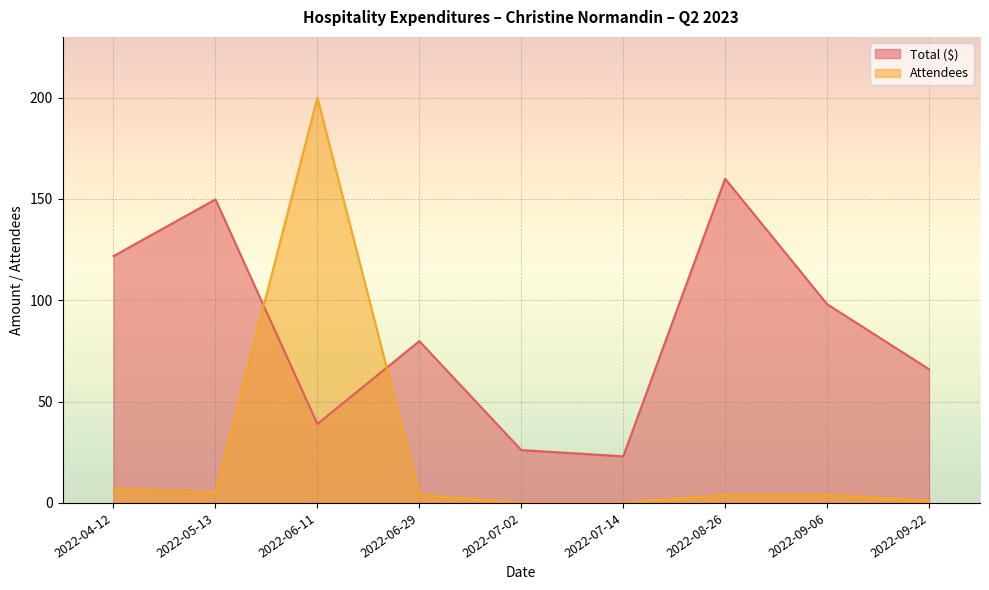

Reading left to right, list all the values displayed in this chart.

Total ($): 2022-04-12=121.8	2022-05-13=149.8	2022-06-11=39.0	2022-06-29=79.9	2022-07-02=26.1	2022-07-14=23.0	2022-08-26=160.0	2022-09-06=98.1	2022-09-22=66.0
Attendees: 2022-04-12=7.0	2022-05-13=5.0	2022-06-11=200.0	2022-06-29=4.0	2022-07-02=0.0	2022-07-14=0.0	2022-08-26=4.0	2022-09-06=4.0	2022-09-22=1.0